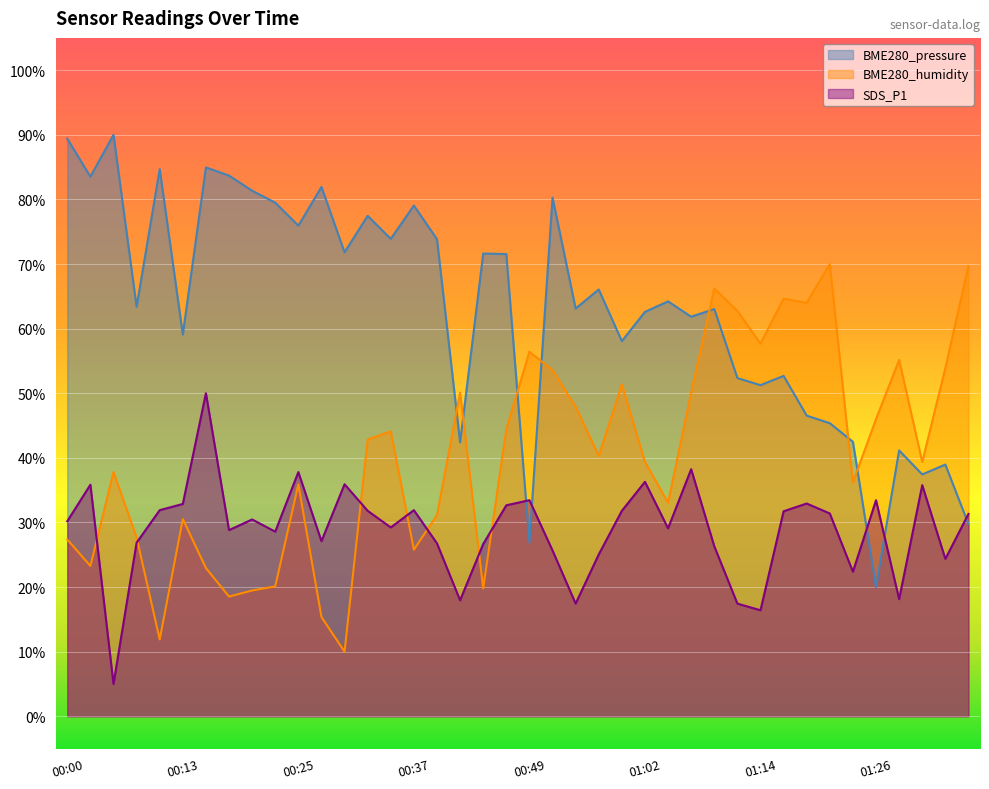

Reading left to right, extract all data points from this chart.

BME280_pressure: 89.4	83.5	90.0	63.4	84.7	59.1	85.0	83.7	81.3	79.5	75.9	81.9	71.8	77.5	73.9	79.1	73.8	42.4	71.6	71.5	26.9	80.3	63.1	66.1	58.1	62.6	64.2	61.8	63.0	52.4	51.2	52.7	46.5	45.4	42.5	20.0	41.2	37.4	39.0	29.8
BME280_humidity: 27.4	23.3	37.8	27.7	11.9	30.5	22.9	18.5	19.5	20.1	35.9	15.4	10.0	42.8	44.1	25.8	31.2	50.1	19.8	44.4	56.4	53.6	47.9	40.3	51.4	39.4	33.1	50.1	66.2	62.7	57.7	64.6	64.0	70.0	36.2	46.0	55.2	39.4	53.9	69.7
SDS_P1: 30.2	35.8	5.0	26.9	31.9	32.9	50.0	28.8	30.5	28.6	37.8	27.1	35.9	31.8	29.2	31.9	26.8	18.0	26.7	32.7	33.4	25.7	17.4	25.0	31.8	36.3	29.1	38.2	26.3	17.4	16.4	31.7	32.9	31.4	22.4	33.4	18.1	35.8	24.4	31.3